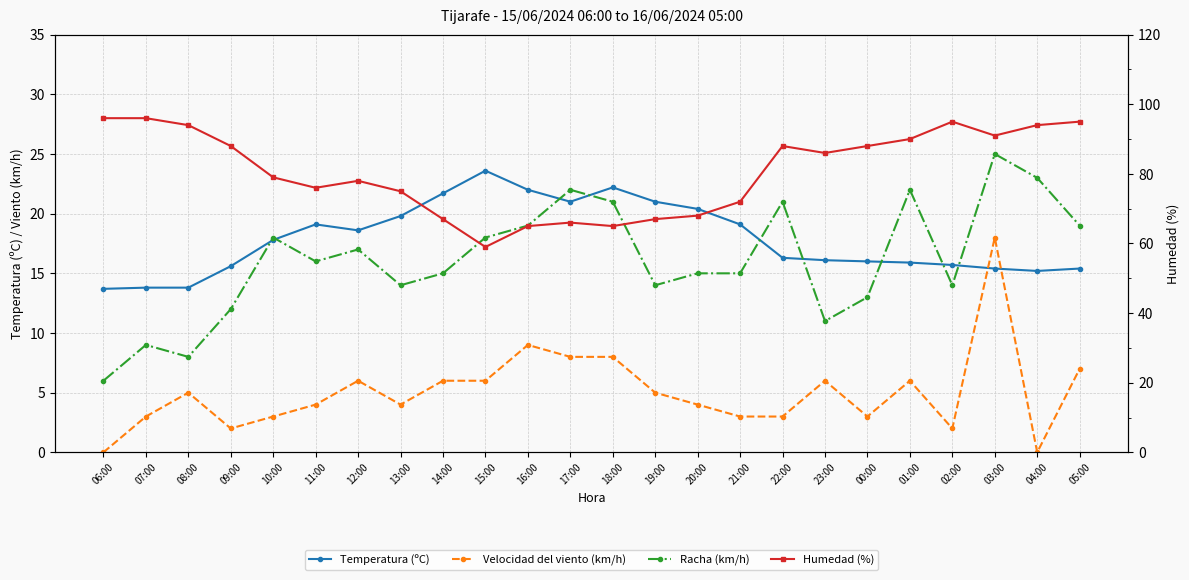

Between 20:00 and 12:00, which is larger?

20:00